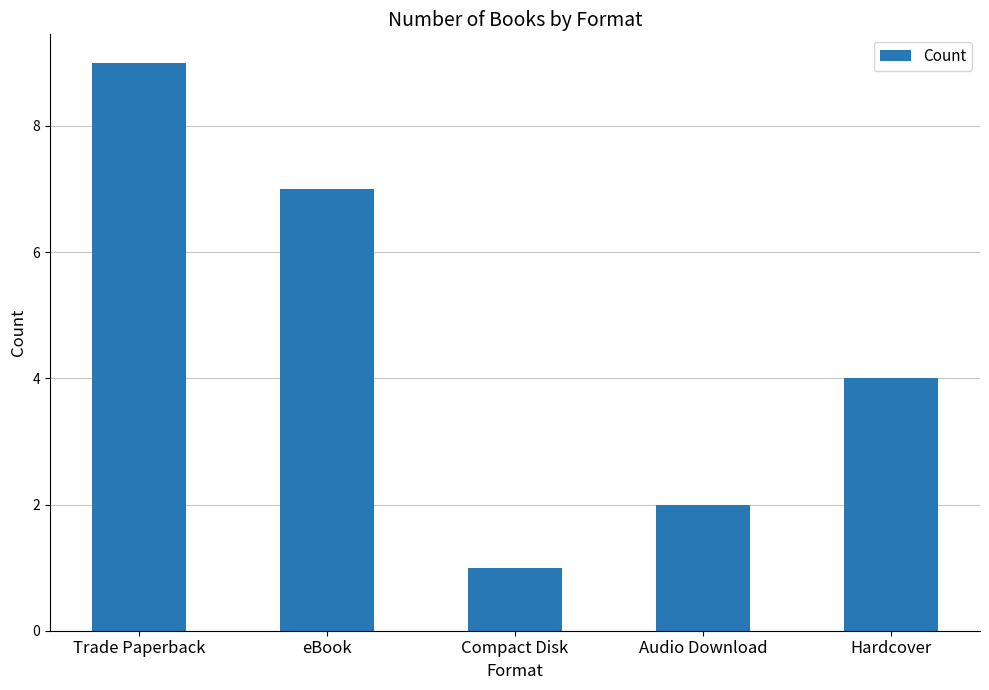

True or false: the data shows 3 at Audio Download.

False